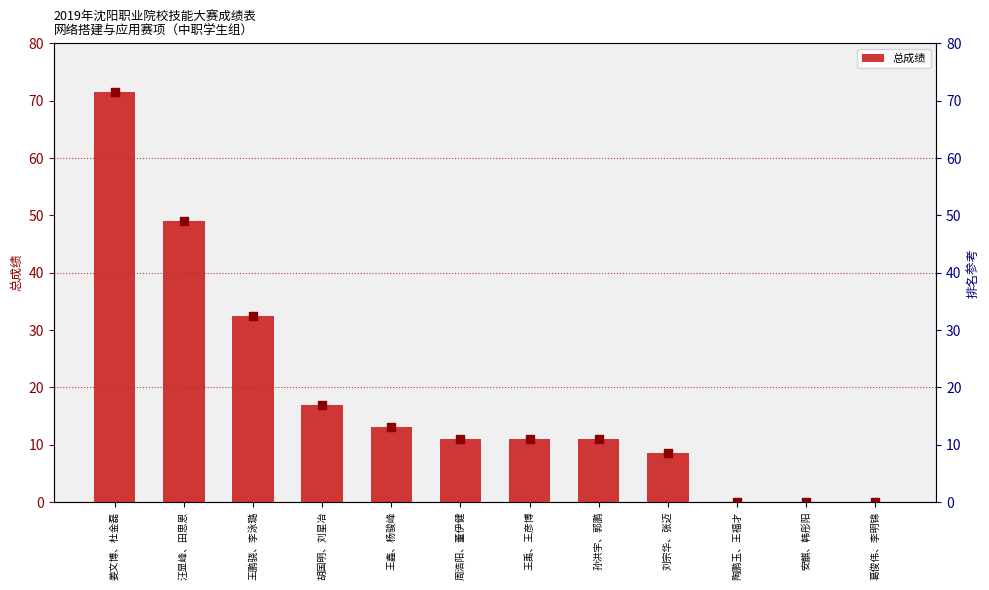

Approximately how many times larger is the value at 周浩阳、董伊健 compared to 孙洪宇、郭鹏?

1.0